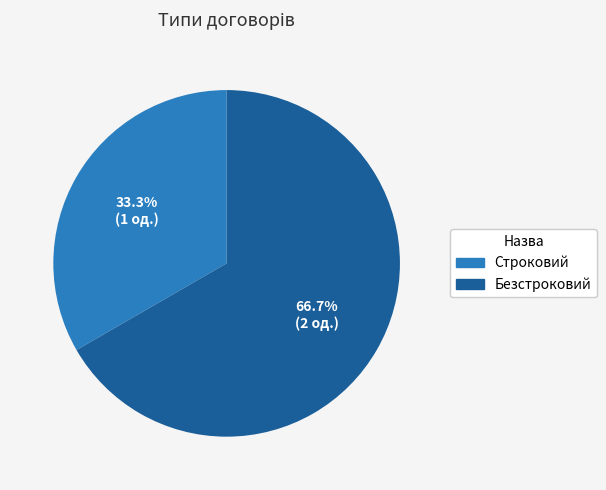

What is the majority slice?

Безстроковий